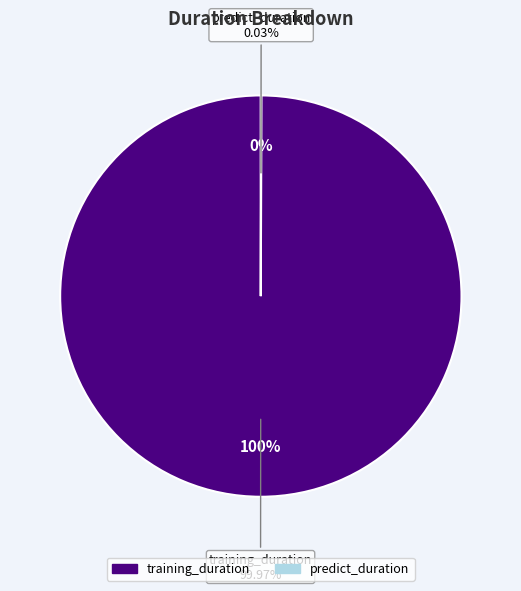

True or false: predict_duration accounts for 0% of the total.

True